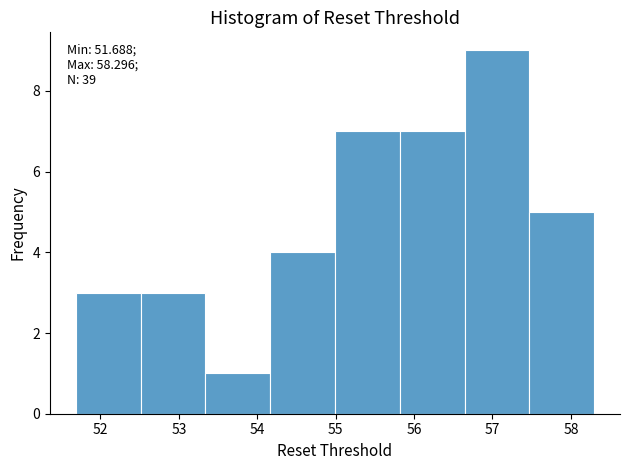

Over which range of the x-axis is the bar tallest?

56.6 to 57.5